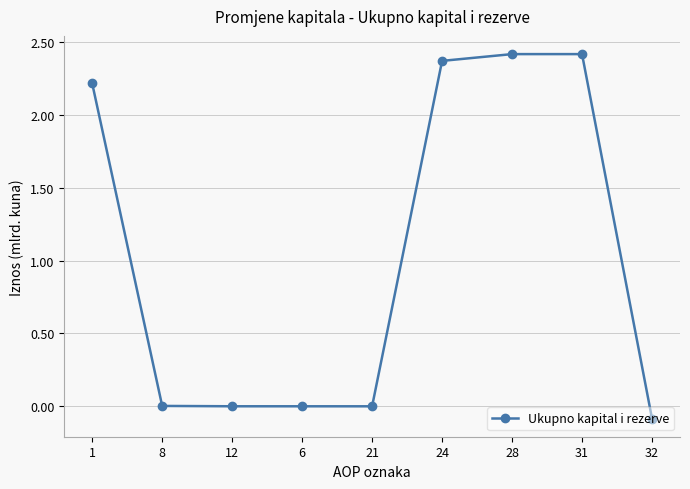

Between 24 and 28, which is larger?

28